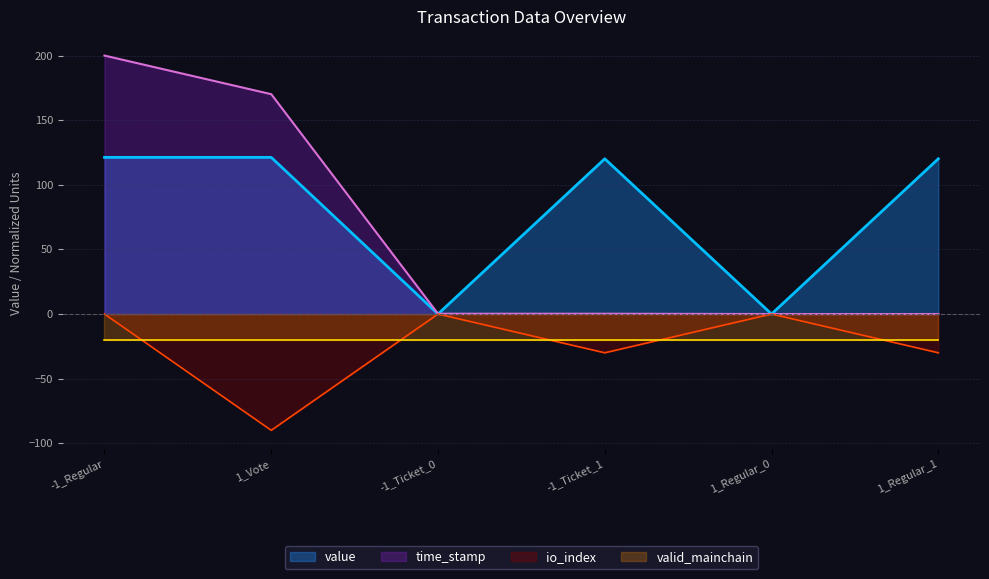

What is the difference between the maximum and minimum values in the time_stamp series?

200.0